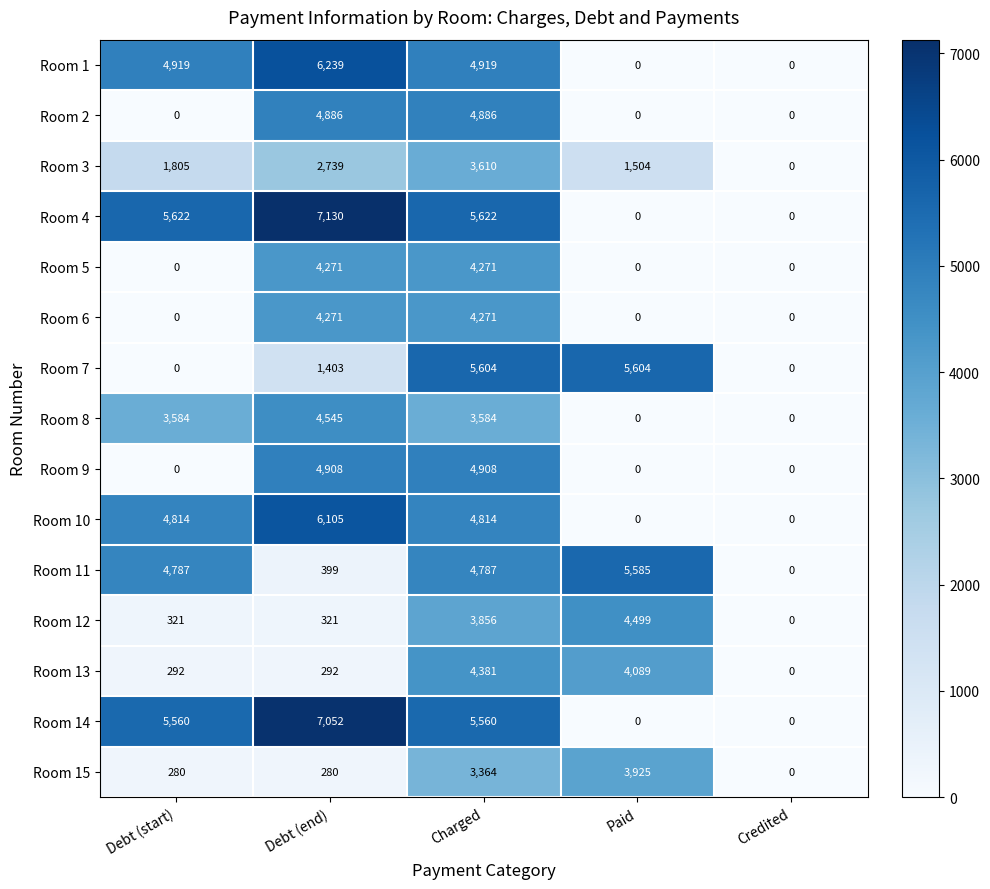

Which series has the widest spread of values?

Room 4